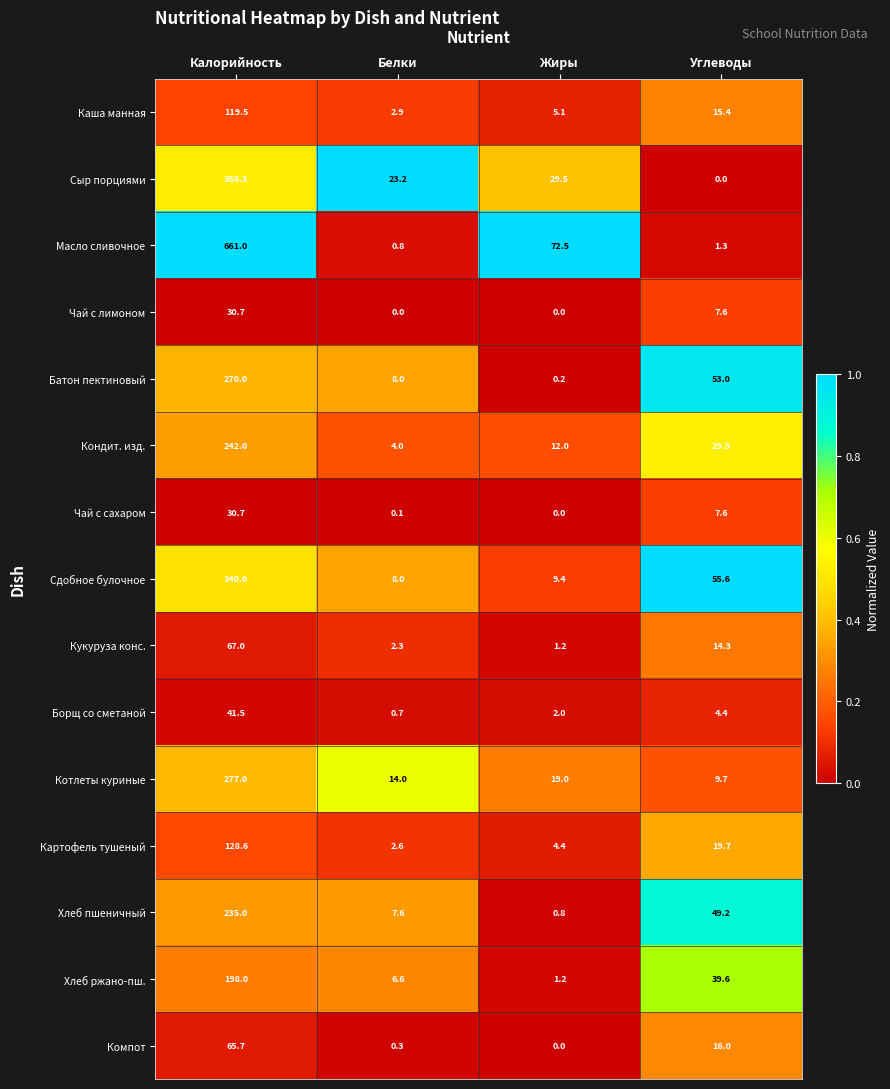

List the labels in order of Кукуруза конс. value, largest first.

Калорийность, Углеводы, Белки, Жиры